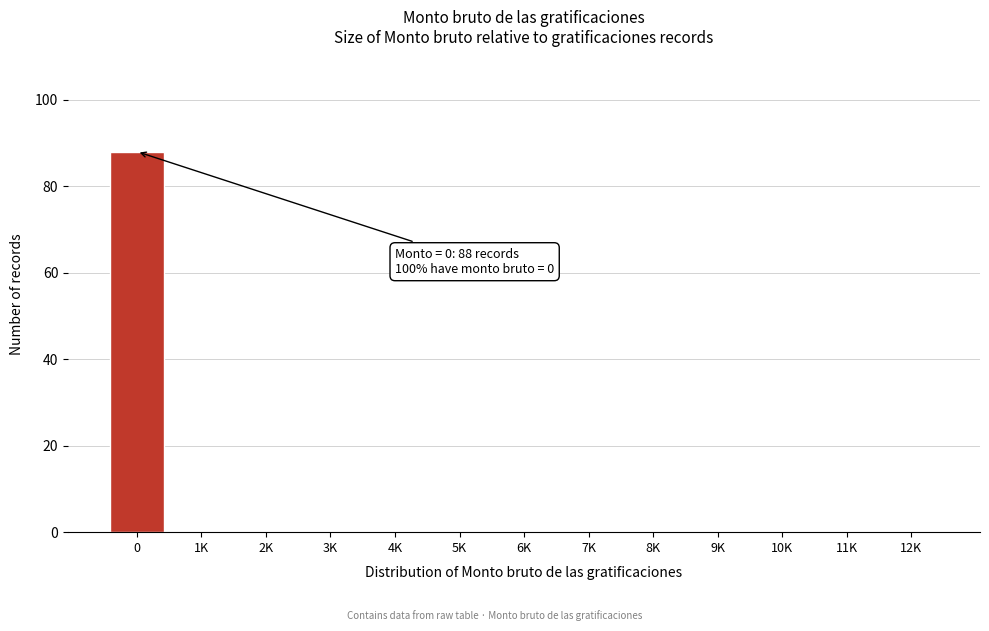

Reading right to left, transcribe all the data shown in this chart.

12K=0	11K=0	10K=0	9K=0	8K=0	7K=0	6K=0	5K=0	4K=0	3K=0	2K=0	1K=0	0=88